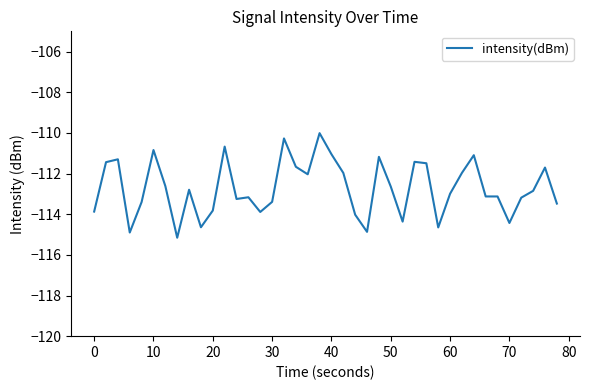

Count the number of categories in the chart.

40